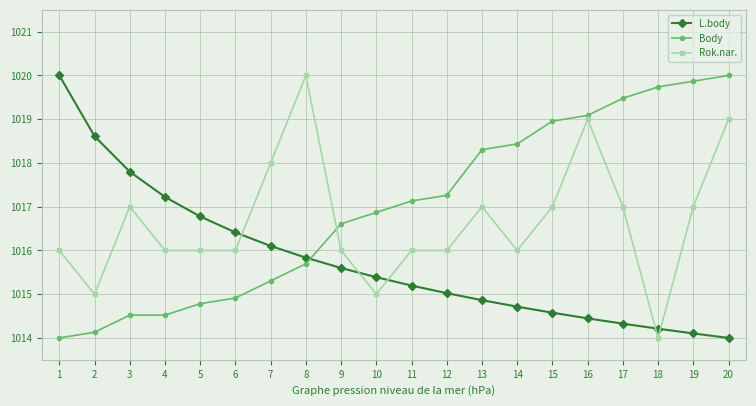

Between 1 and 9, which series saw the biggest shift?

L.body